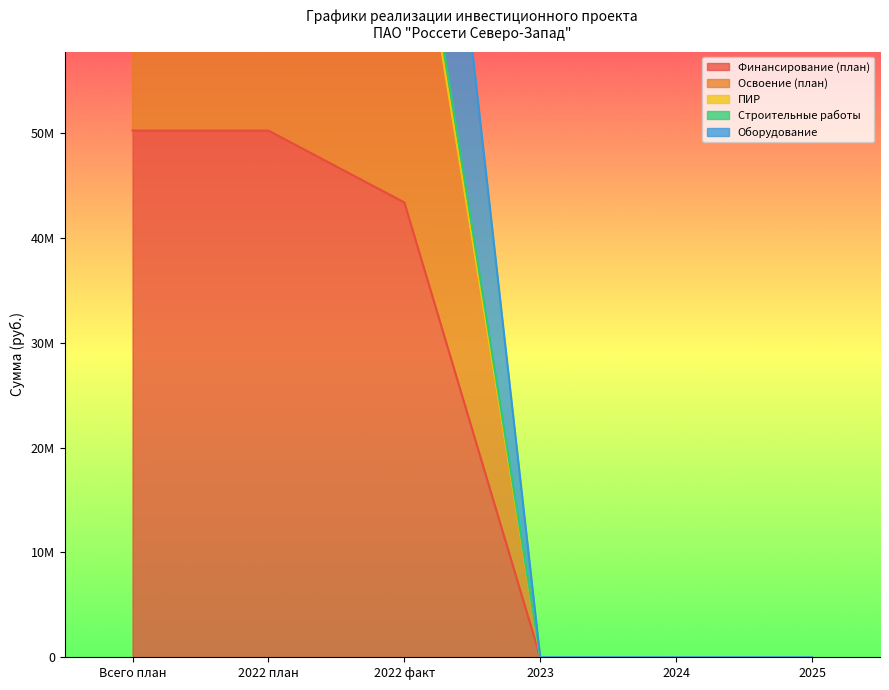

What is the total value across all series at 2022 план?

367195227